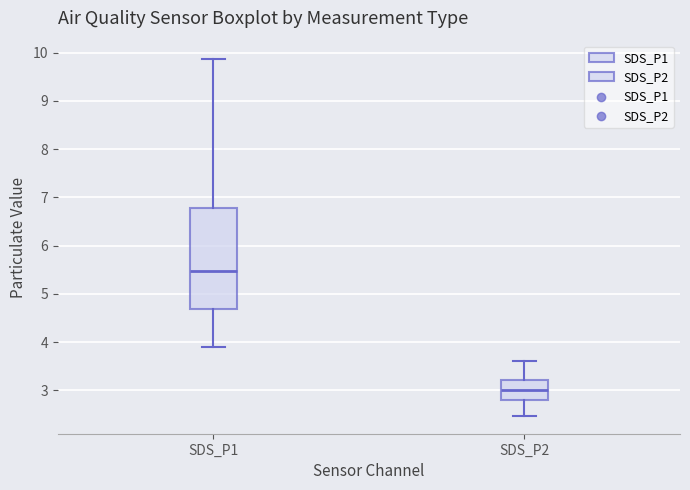

Reading left to right, transcribe this box plot: for each box, give where its median line is, the range the box spans, and where its two whiskers end, as read against the y-axis. The values are not printed on the chart, so give them approximately, as read against the axis.

SDS_P1: median 5.5, box 4.7 to 6.8, whiskers 3.9 to 9.9
SDS_P2: median 3.0, box 2.8 to 3.2, whiskers 2.5 to 3.6